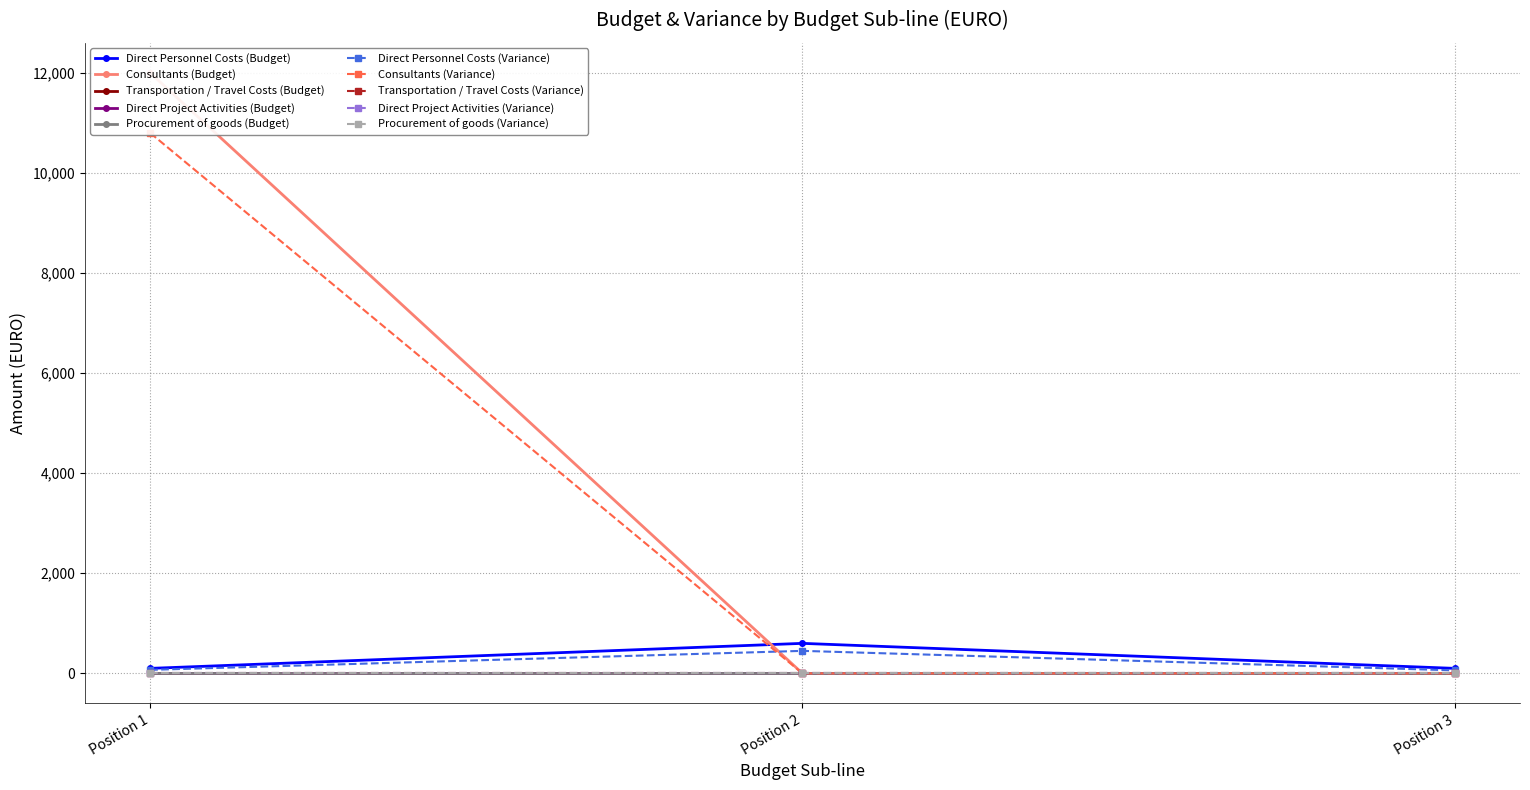

Is this an area chart (filled region under the line)?

No